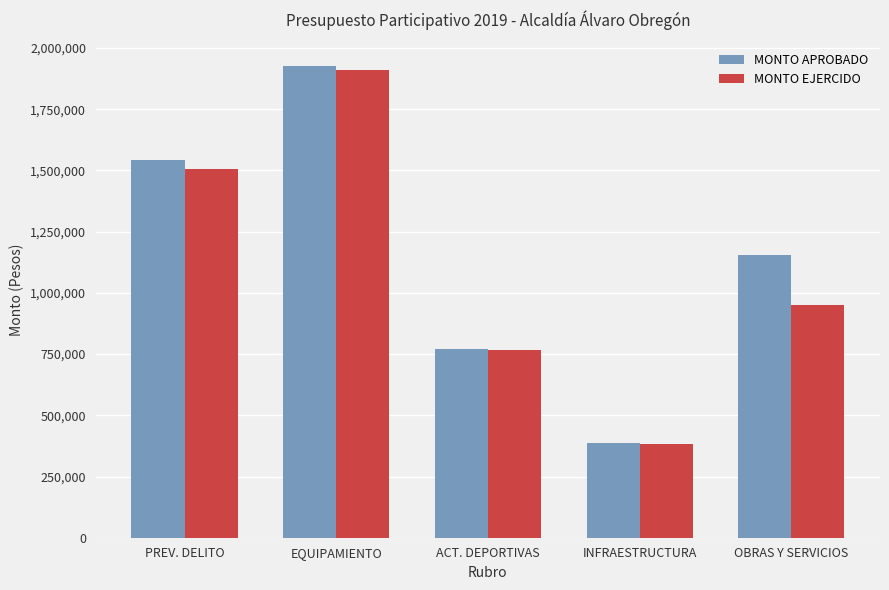

At PREV. DELITO, list the series in order from largest to smallest.

MONTO APROBADO, MONTO EJERCIDO